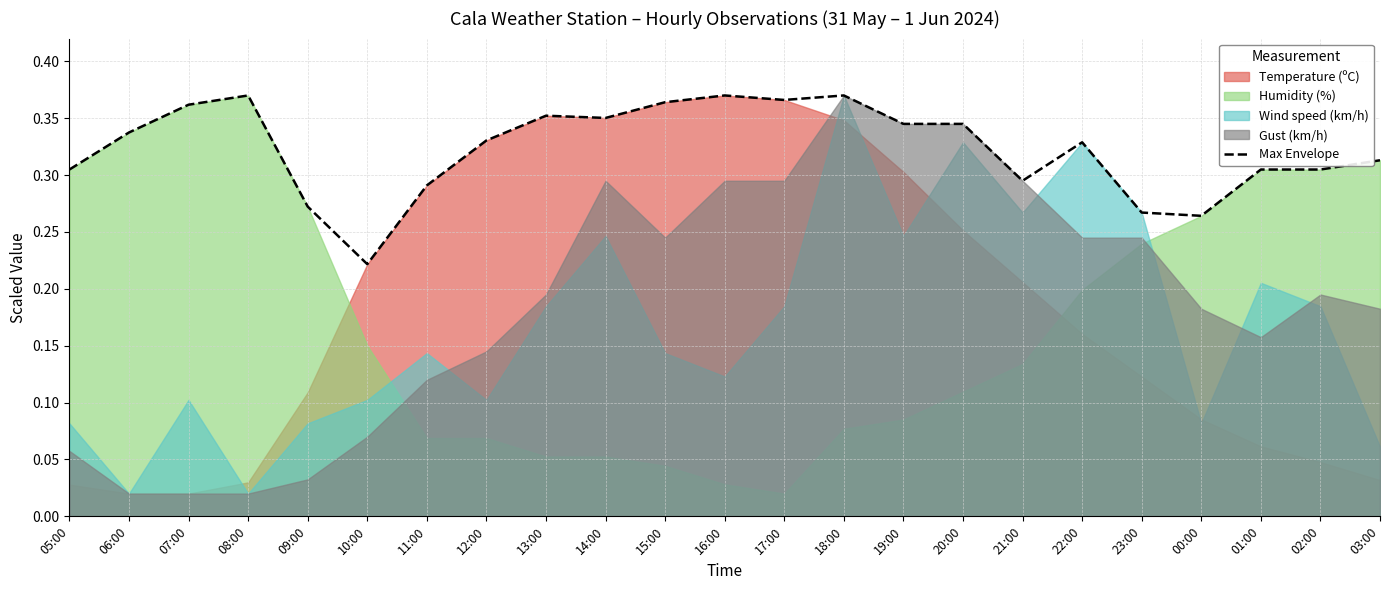

The chart shows a value of 0.3 at 01:00. True or false?

True